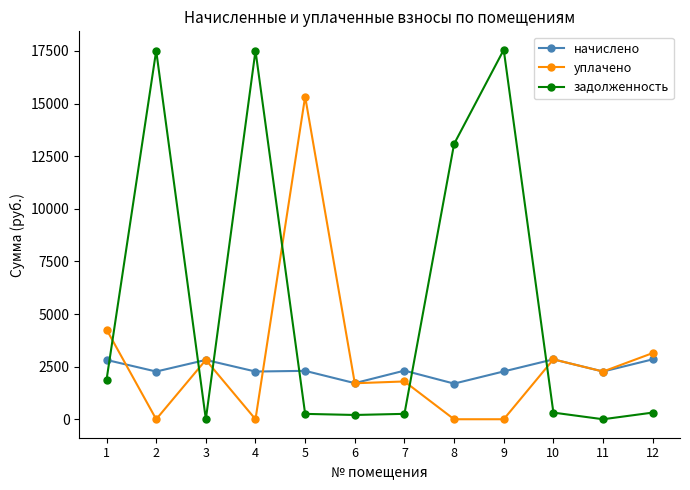

Which series has the largest range (max minus min)?

задолженность